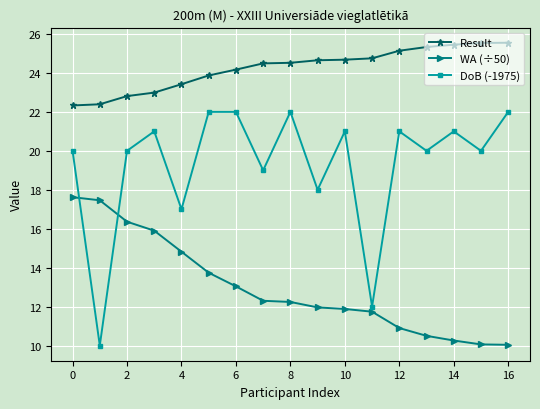

Rank the series by their average value, from lowest to highest.

WA (÷50), DoB (-1975), Result